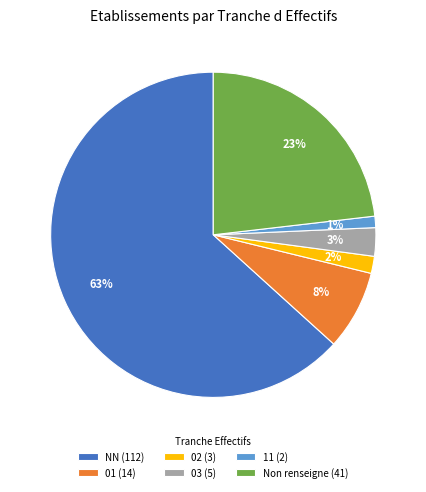

What percentage is the 11 (2) slice, to the nearest percent?

1%